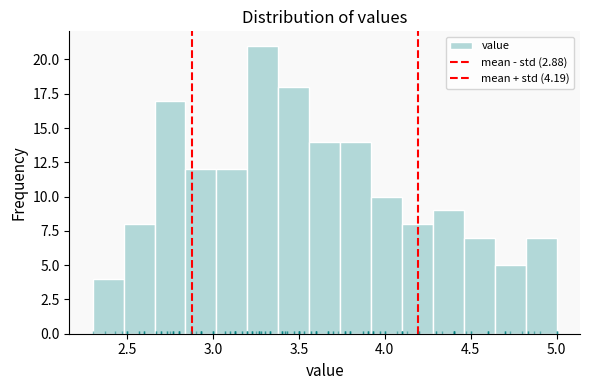

Around what value on the x-axis is the tallest bar? Give the approximate position of its centre, as read against the axis.

3.30